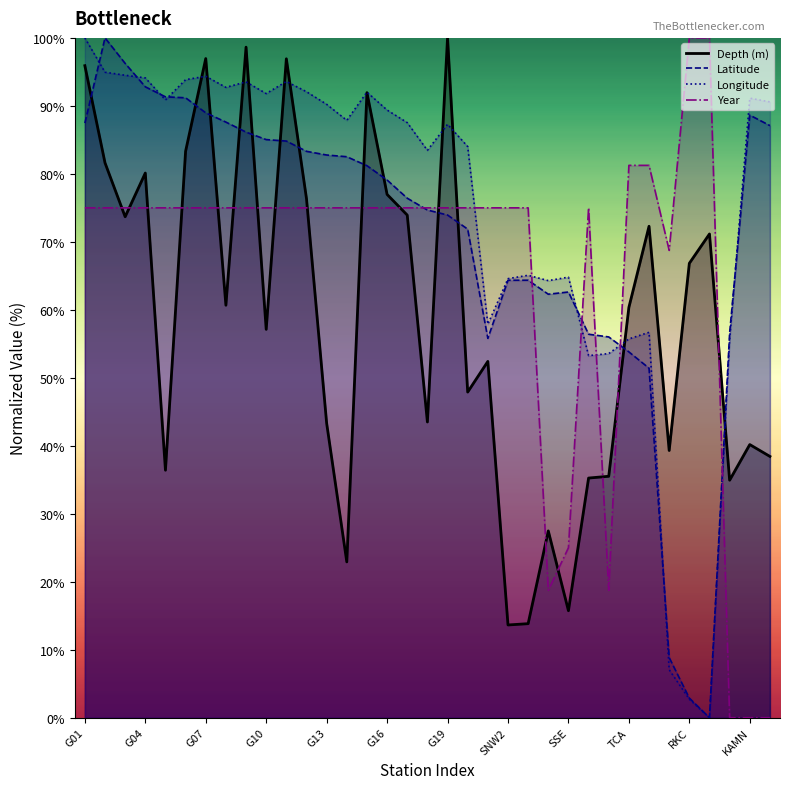

Where does the Year series first go above 75?

TCA